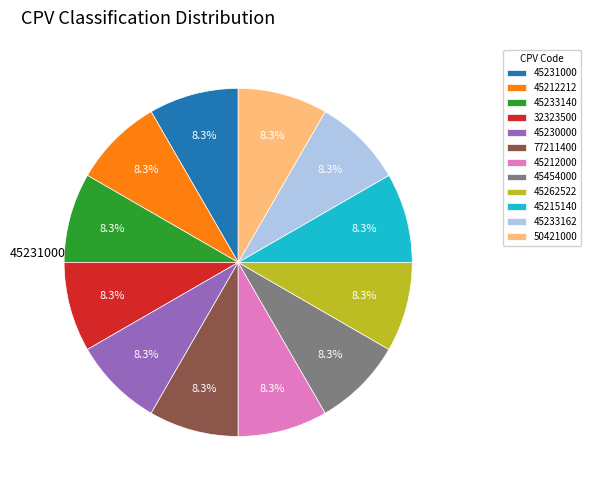

Is the sum of 77211400 and 50421000 greater than half?

No